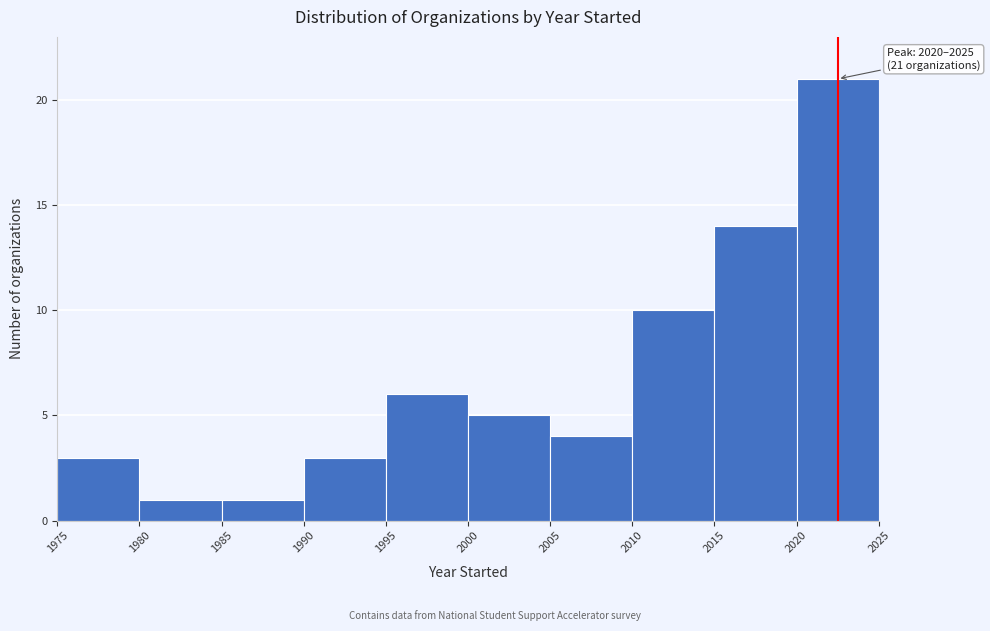

Which range on the x-axis has the tallest bar?

2020 to 2025